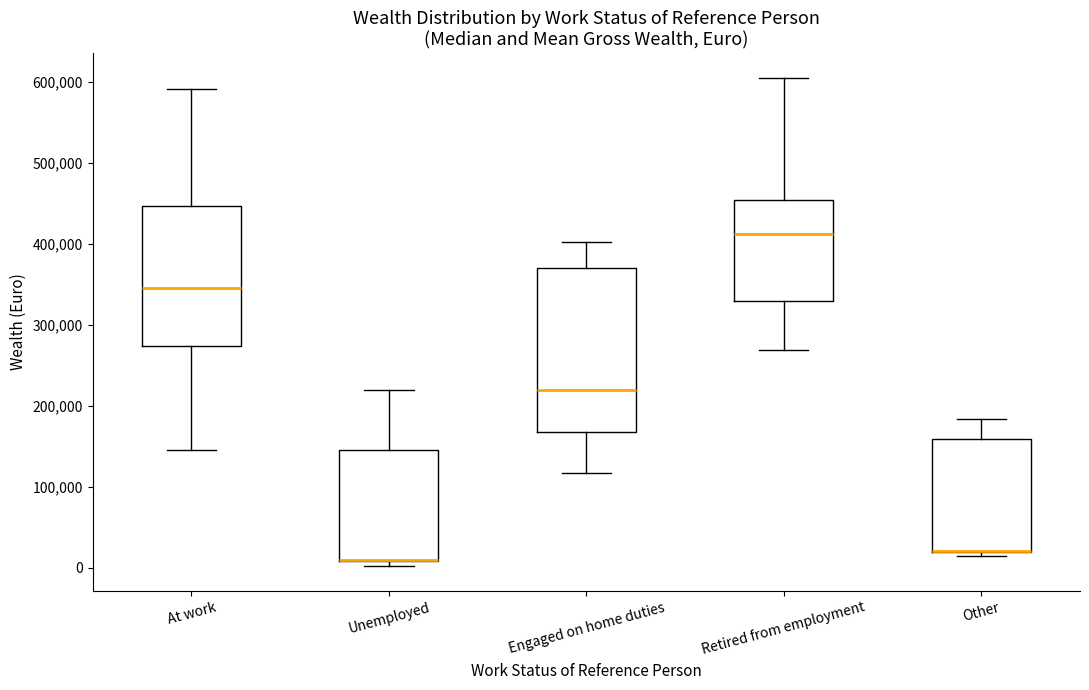

Reading left to right, read every box against the y-axis: the position of its median line, the range the box covers, and the ends of its whiskers. The values are not printed on the chart, so give them approximately, as read against the axis.

At work: median 350000, box 270000 to 450000, whiskers 150000 to 590000
Unemployed: median 10000 (drawn on the box's lower edge), box 10000 to 150000, whiskers 0 to 220000
Engaged on home duties: median 220000, box 170000 to 370000, whiskers 120000 to 400000
Retired from employment: median 410000, box 330000 to 450000, whiskers 270000 to 610000
Other: median 20000 (drawn on the box's lower edge), box 20000 to 160000, whiskers 20000 (just below the box's lower edge) to 180000